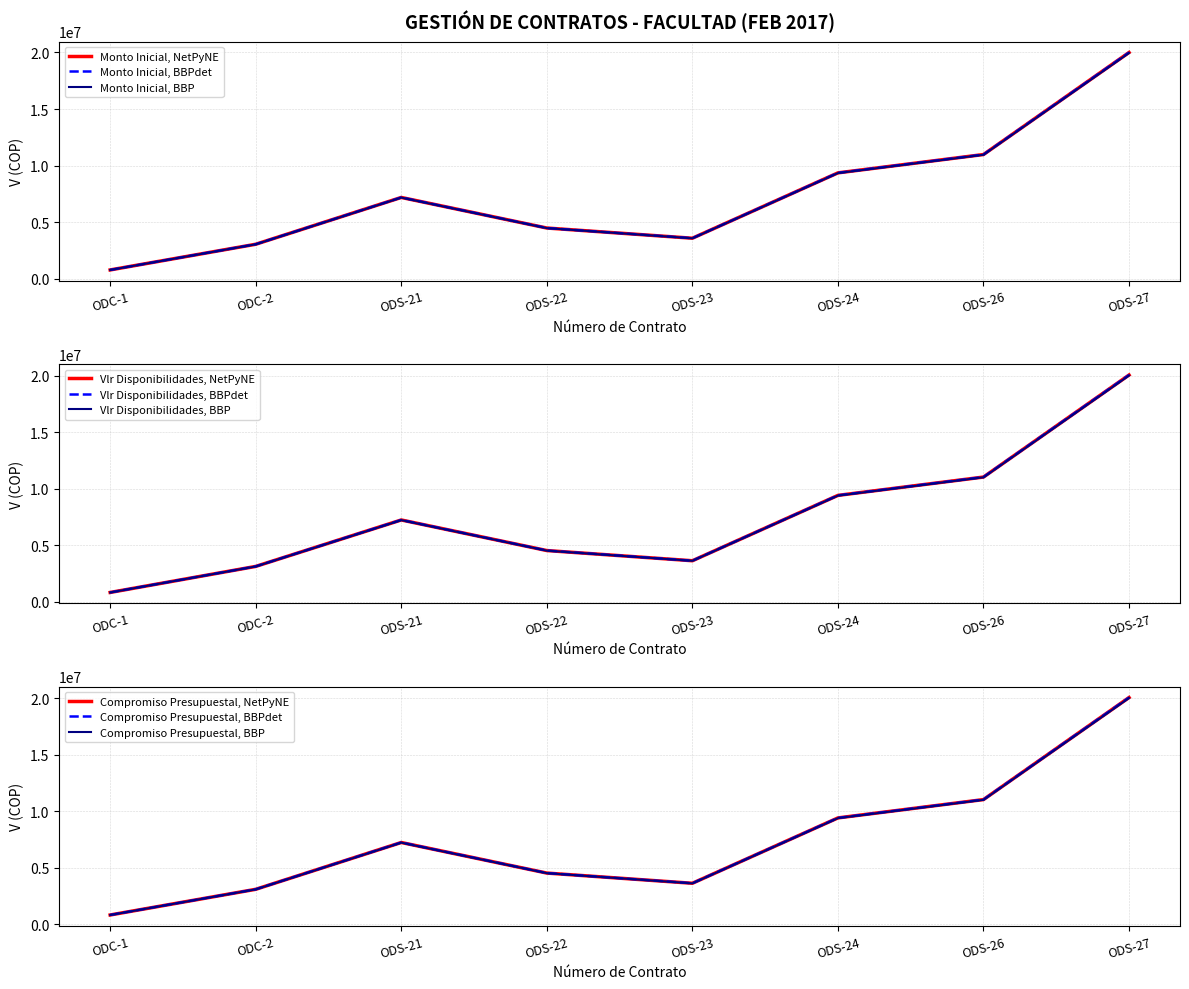

Which series has the widest spread of values?

Compromiso Presupuestal